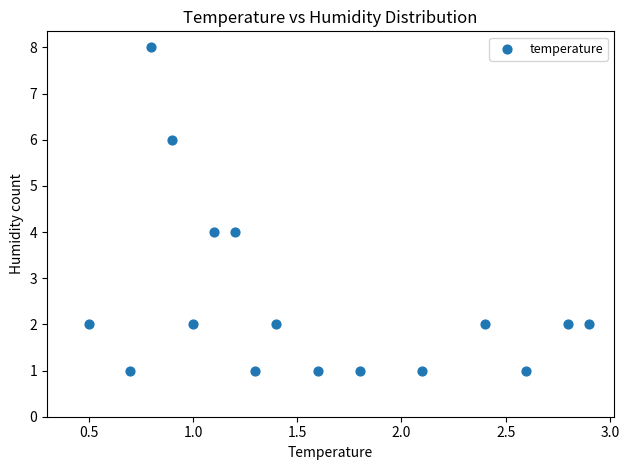

What is the range of Y values (max minus min)?

7